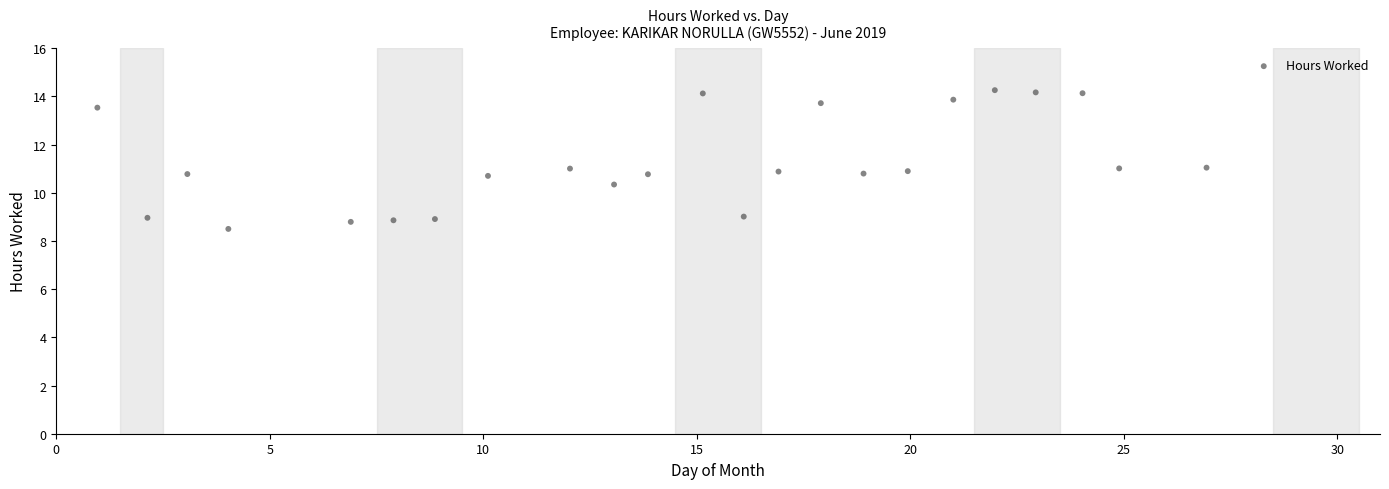

What is the range of X values (max minus min)?

26.0